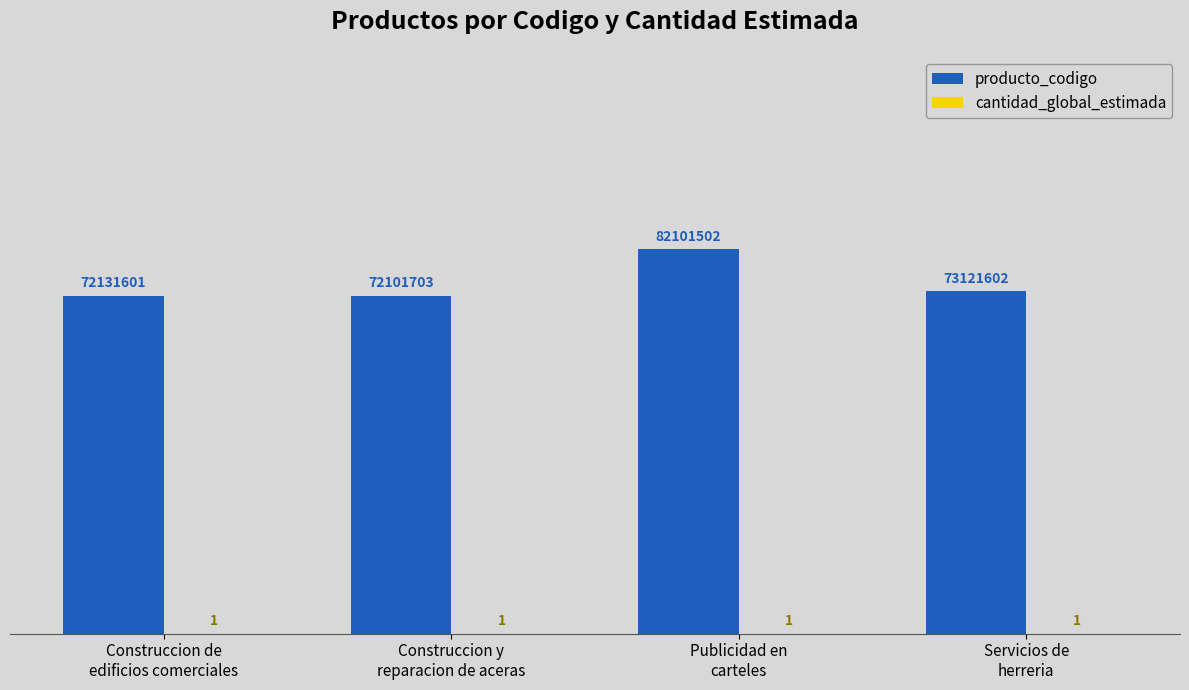

The cantidad_global_estimada series shows 1 at Publicidad en
carteles. True or false?

True